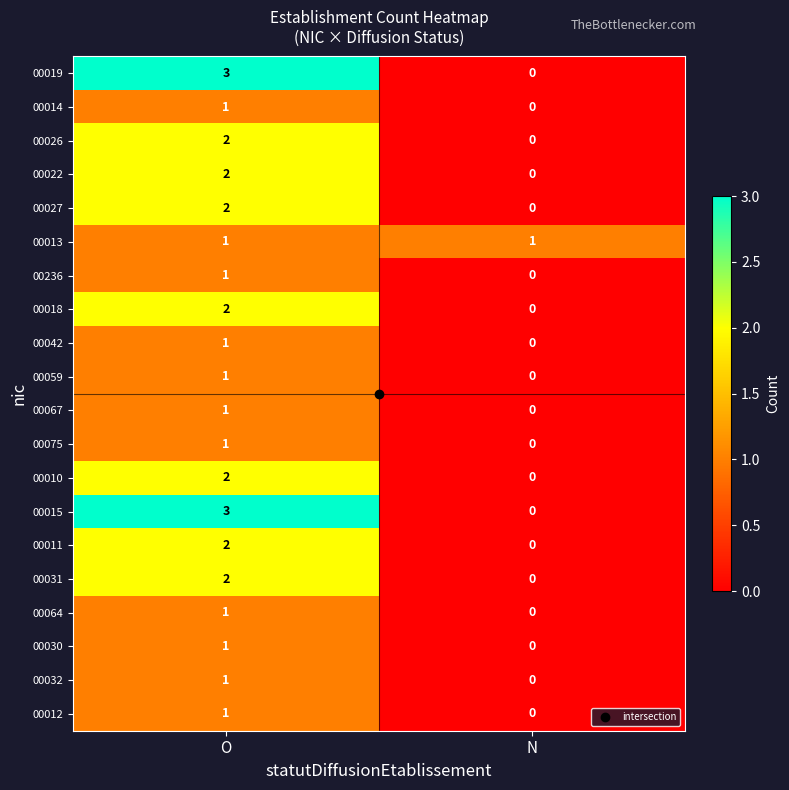

Is it true that 00022 equals 1 at N?

False